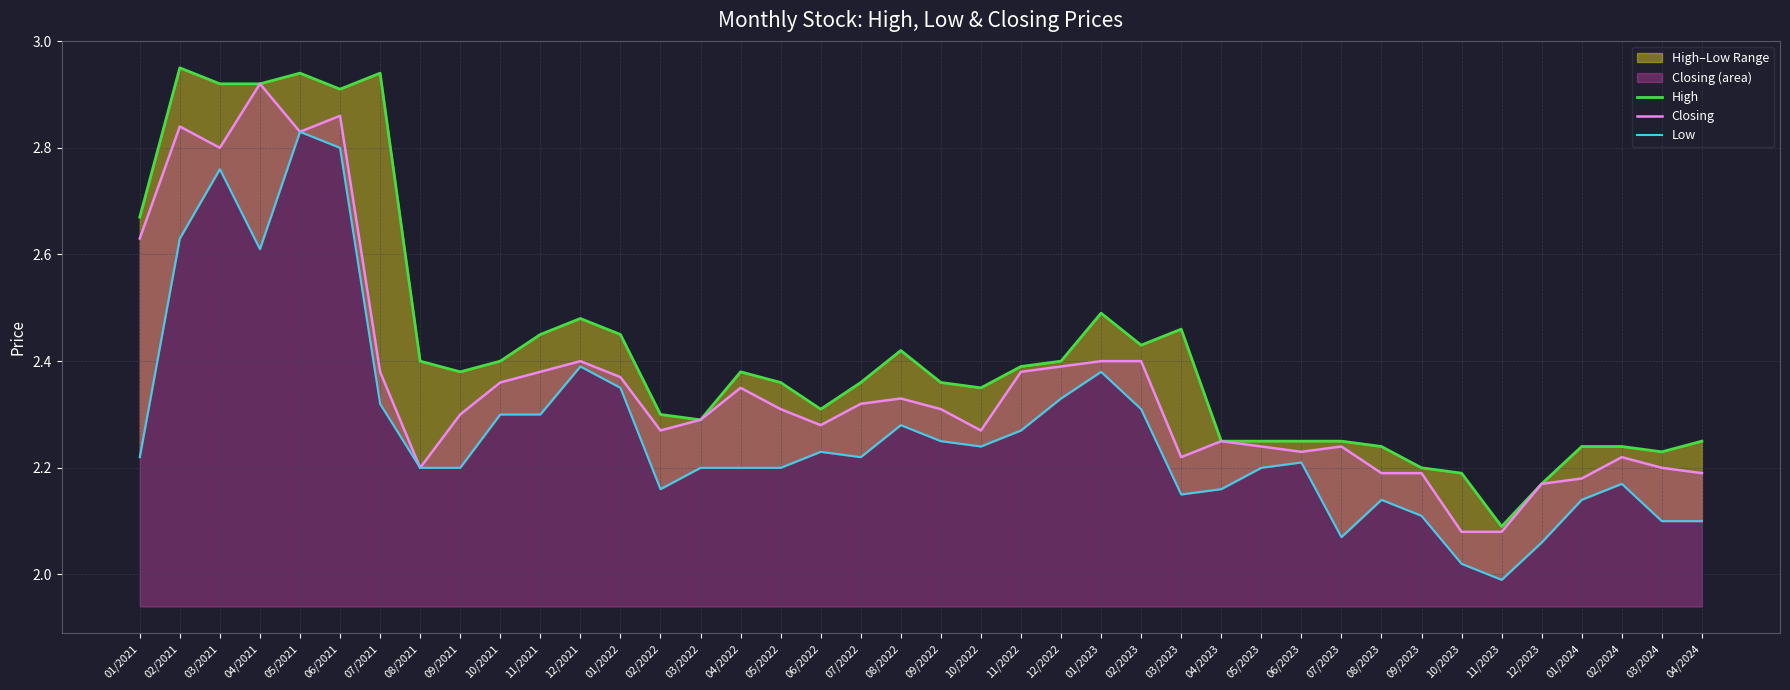

List the series in order of their overall mean, highest first.

High, Closing, Low